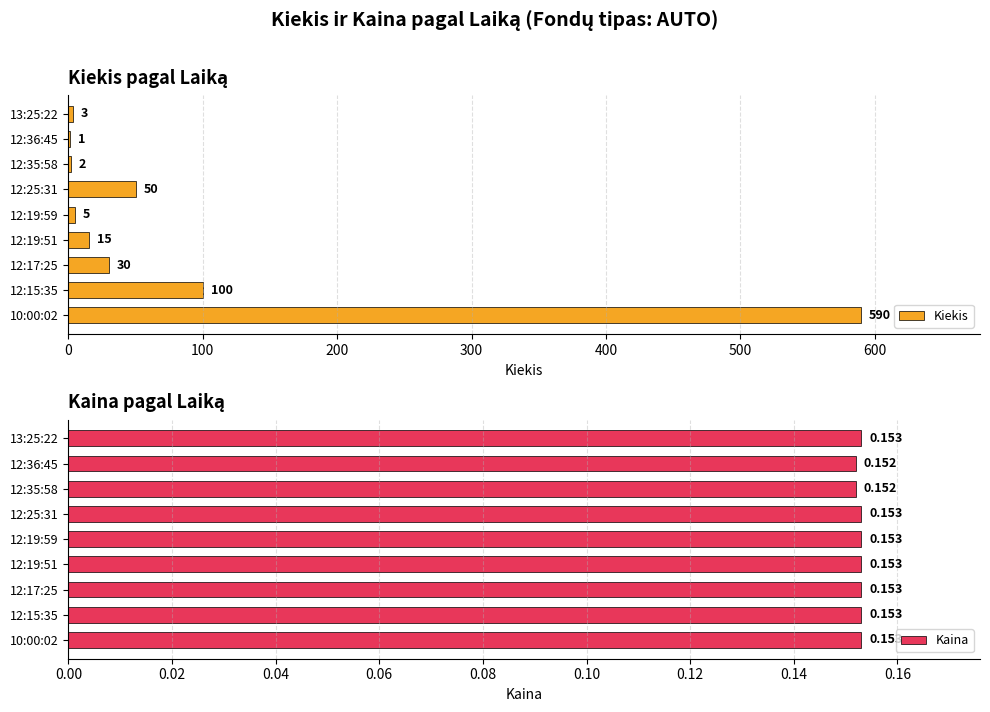

At which label does Kiekis reach its peak?

10:00:02